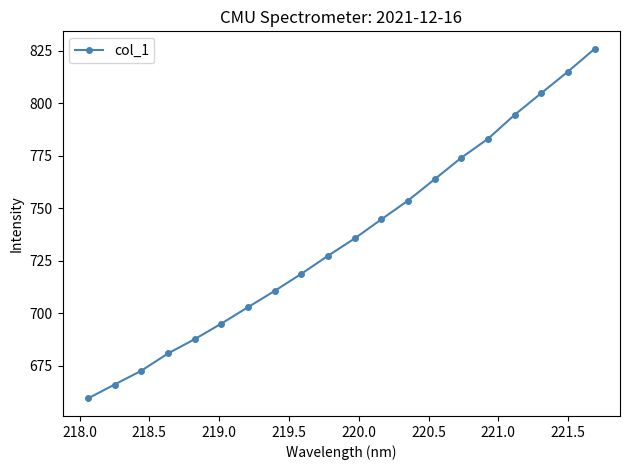

What is the greatest value displayed?

826.0